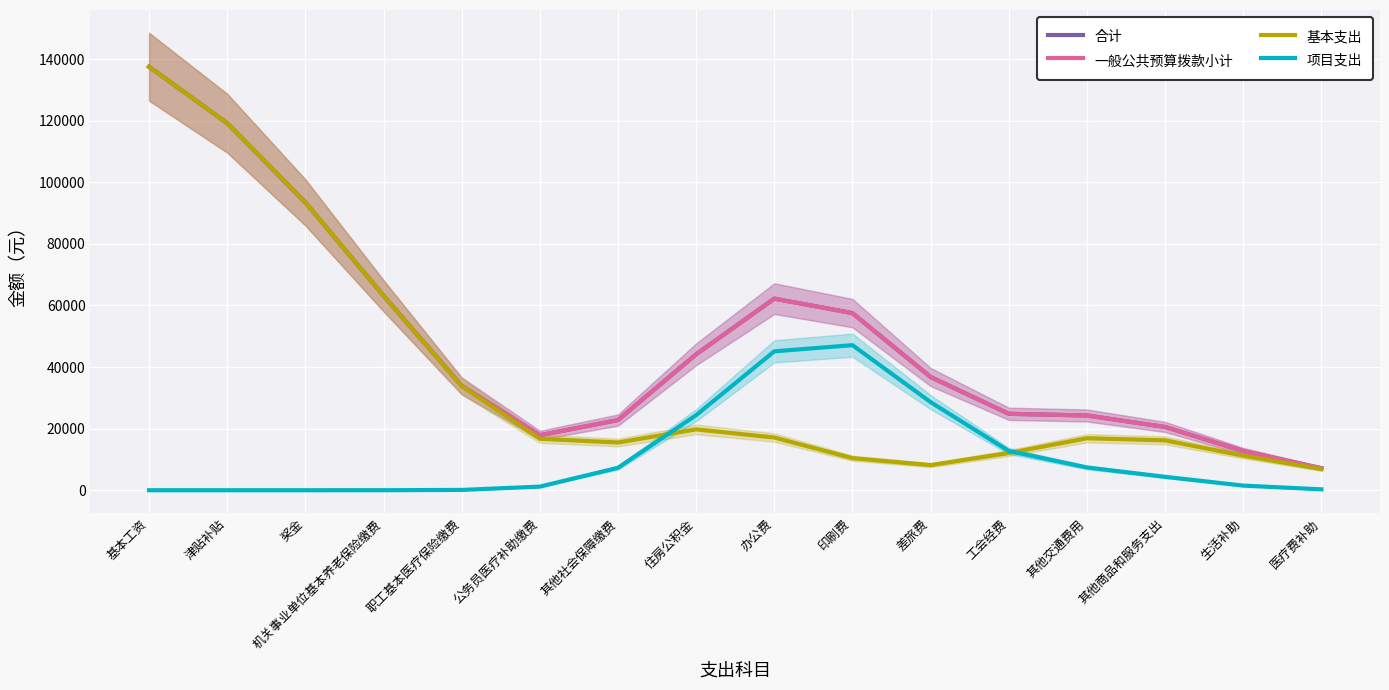

Between 奖金 and 差旅费, which series saw the biggest shift?

基本支出